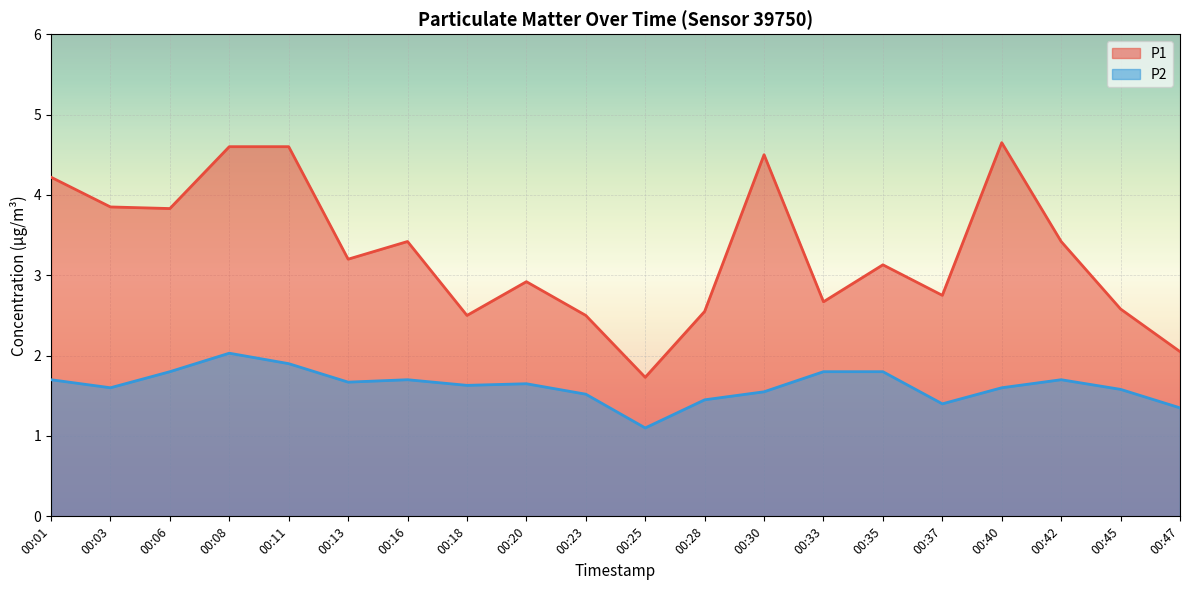

What are all the series names shown in the legend?

P1, P2